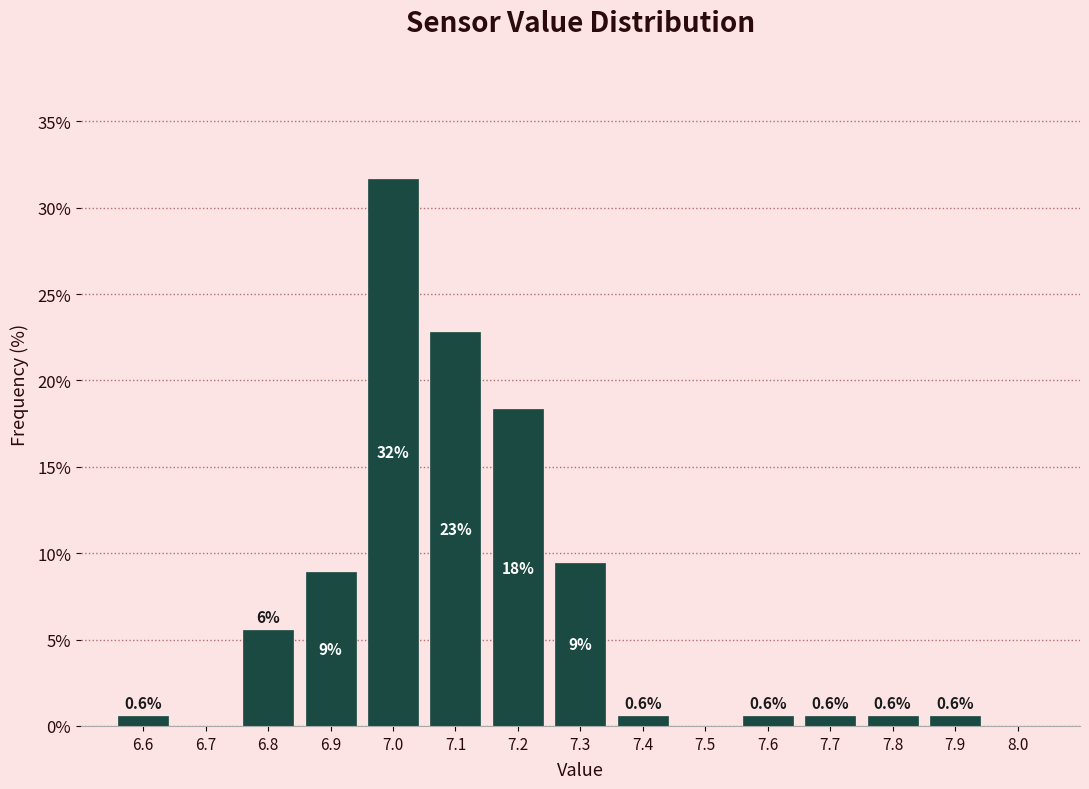

Which range on the x-axis has the tallest bar?

6.95 to 7.05